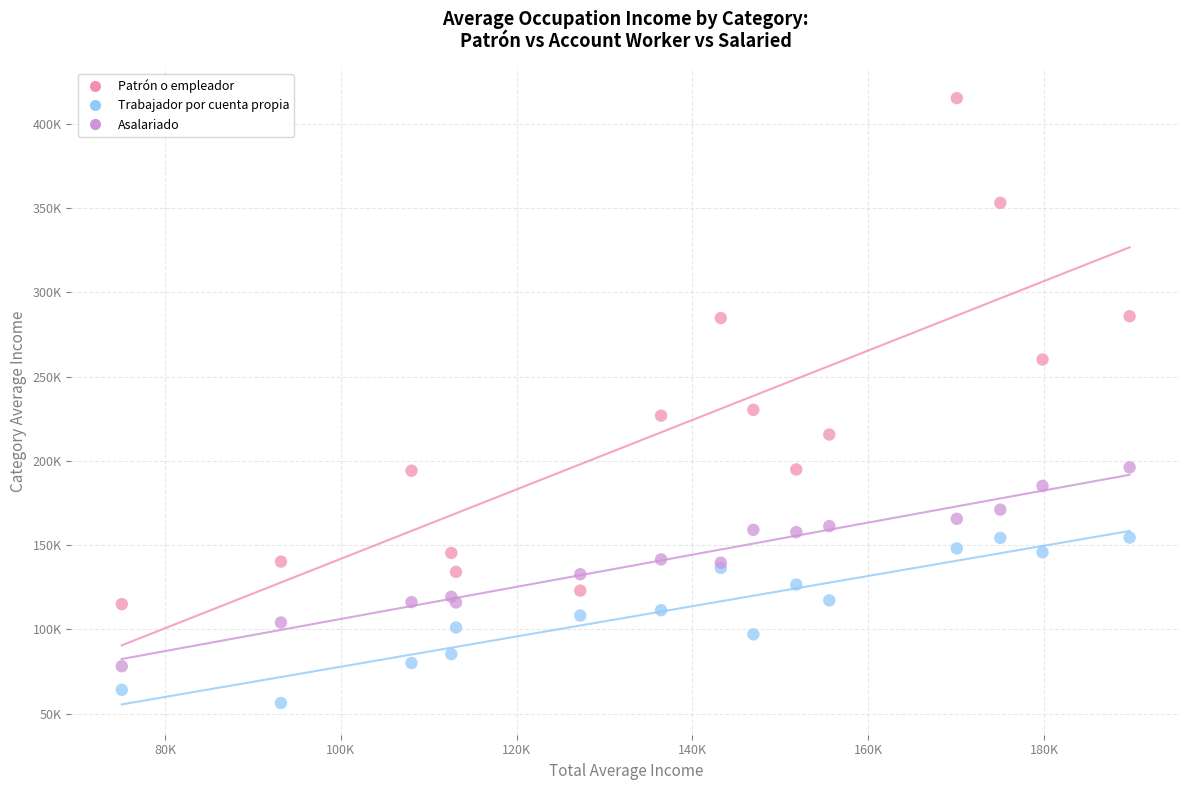

Which series contains the lowest Y value?

Trabajador por cuenta propia